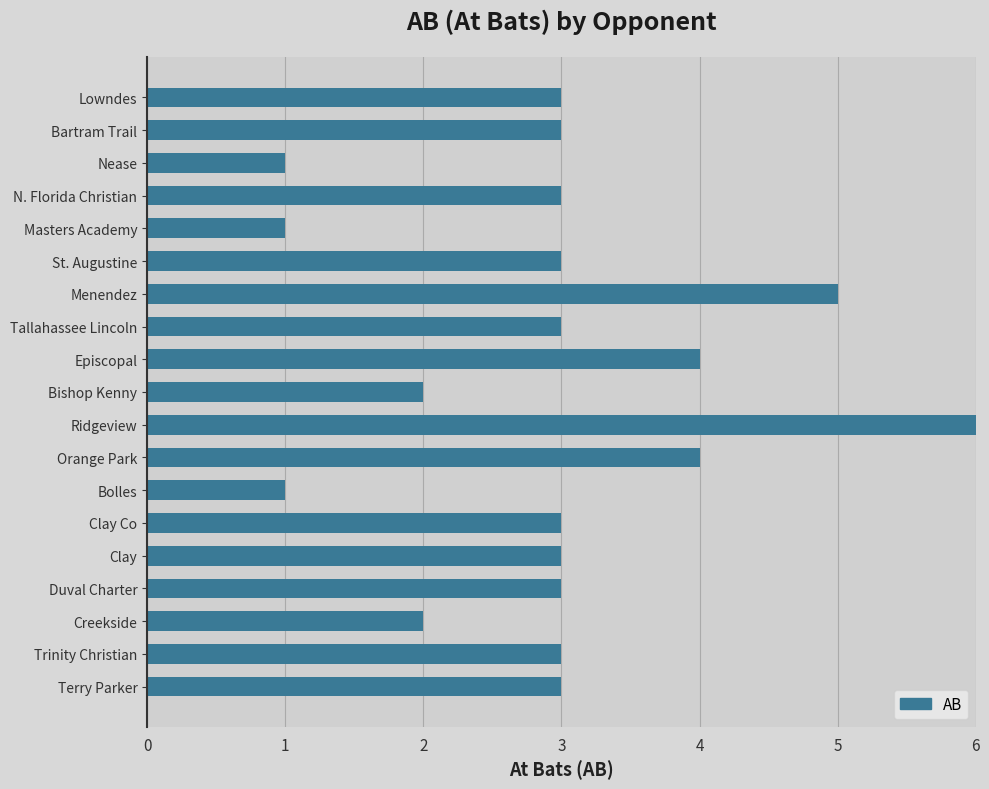

List the labels in order of value, largest first.

Ridgeview, Menendez, Episcopal, Orange Park, Lowndes, Bartram Trail, N. Florida Christian, St. Augustine, Tallahassee Lincoln, Clay Co, Clay, Duval Charter, Trinity Christian, Terry Parker, Bishop Kenny, Creekside, Nease, Masters Academy, Bolles